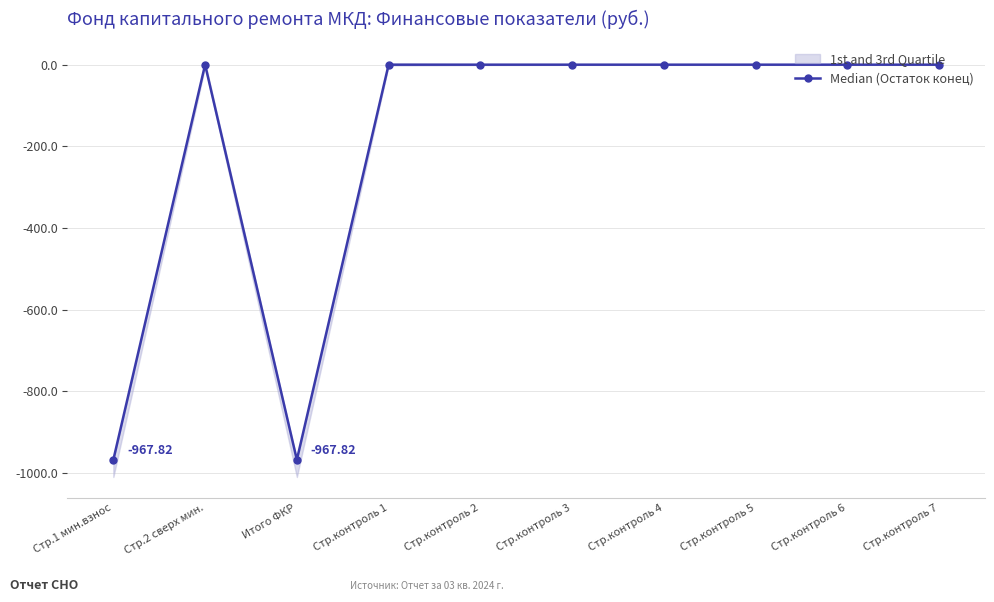

Where is the first local maximum?

Стр.2 сверх мин.